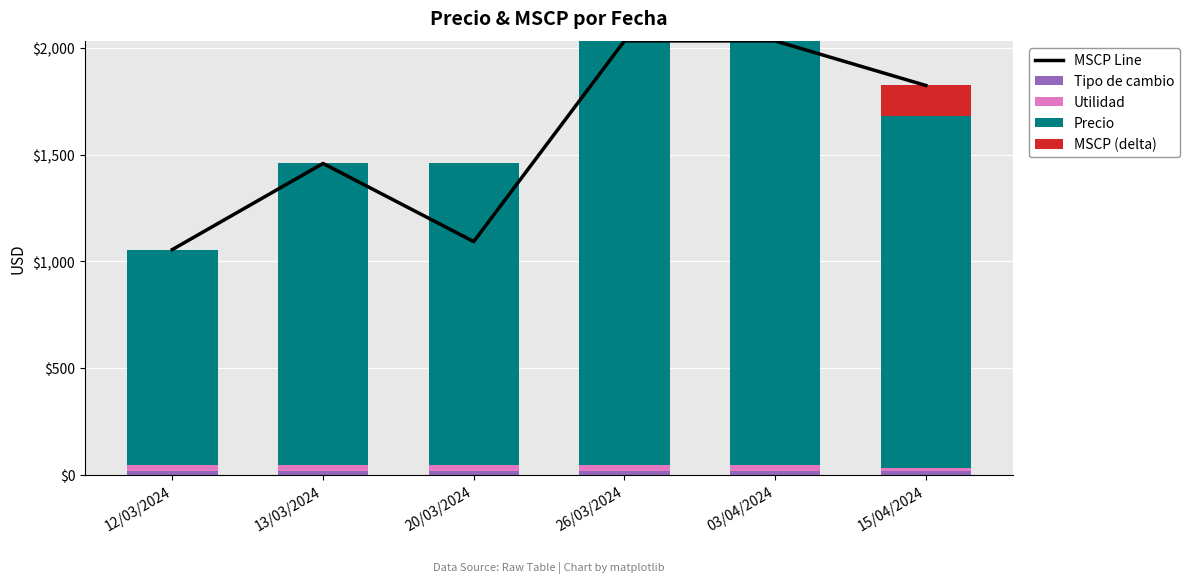

How many values in the Precio series exceed 1648?

3